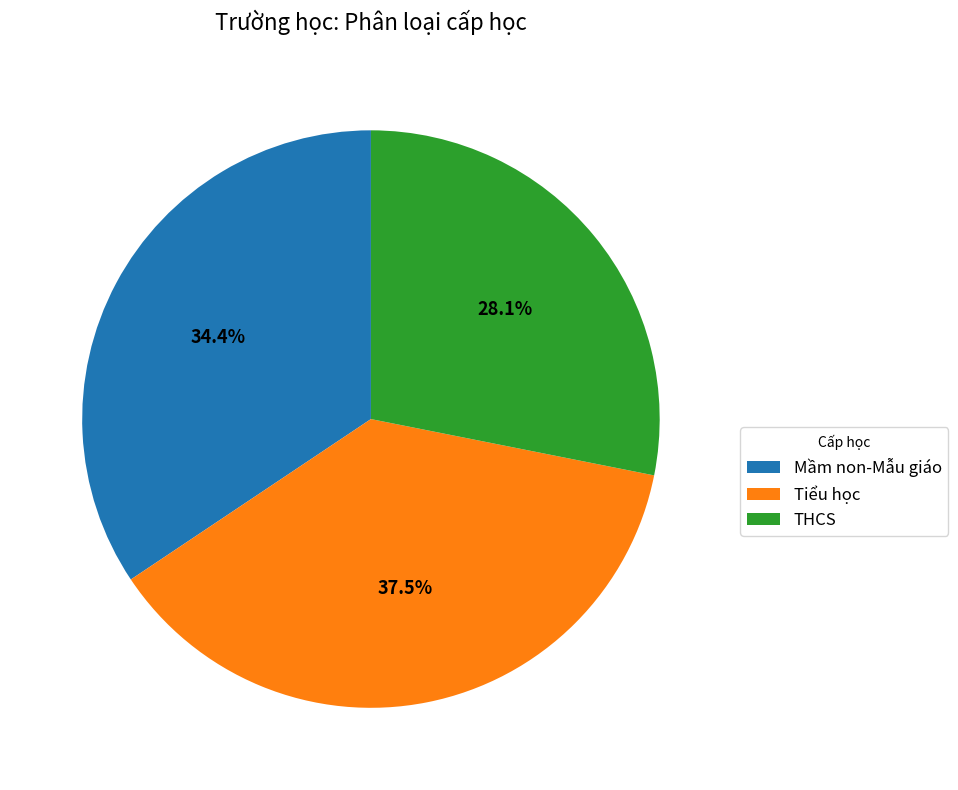

Is there any slice that represents more than half of the pie?

No